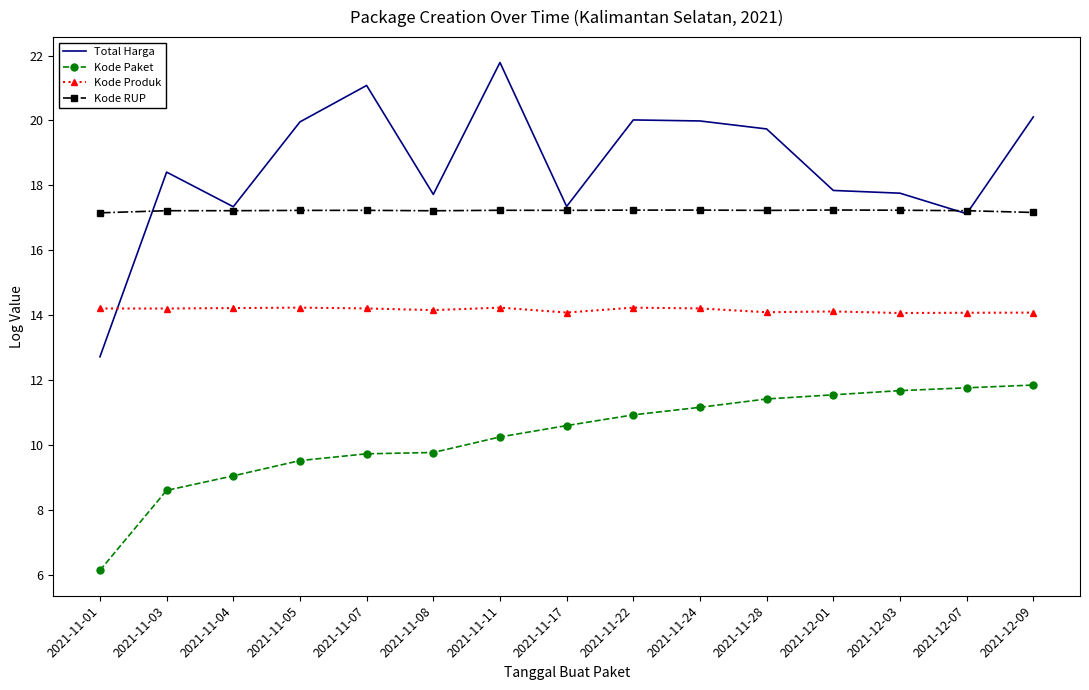

What is the difference between the second highest and minimum values in the Total Harga series?

8.4